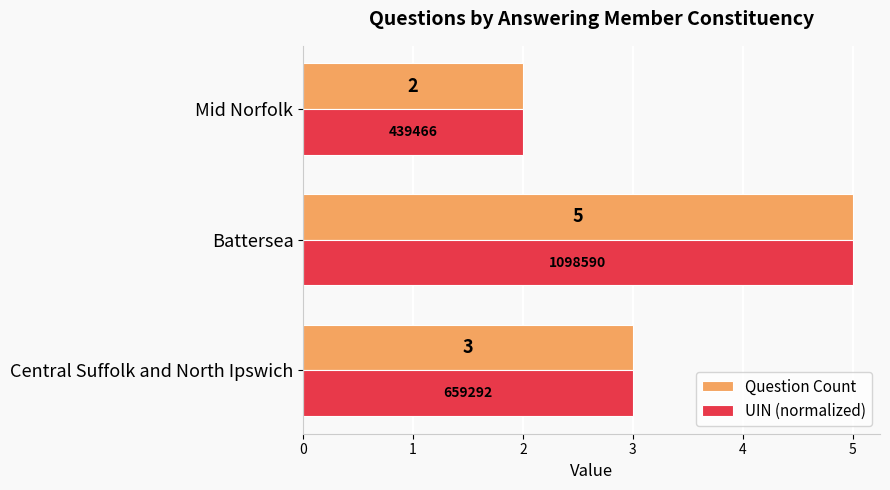

What is the difference between the maximum and second lowest values in the Question Count series?

2.0